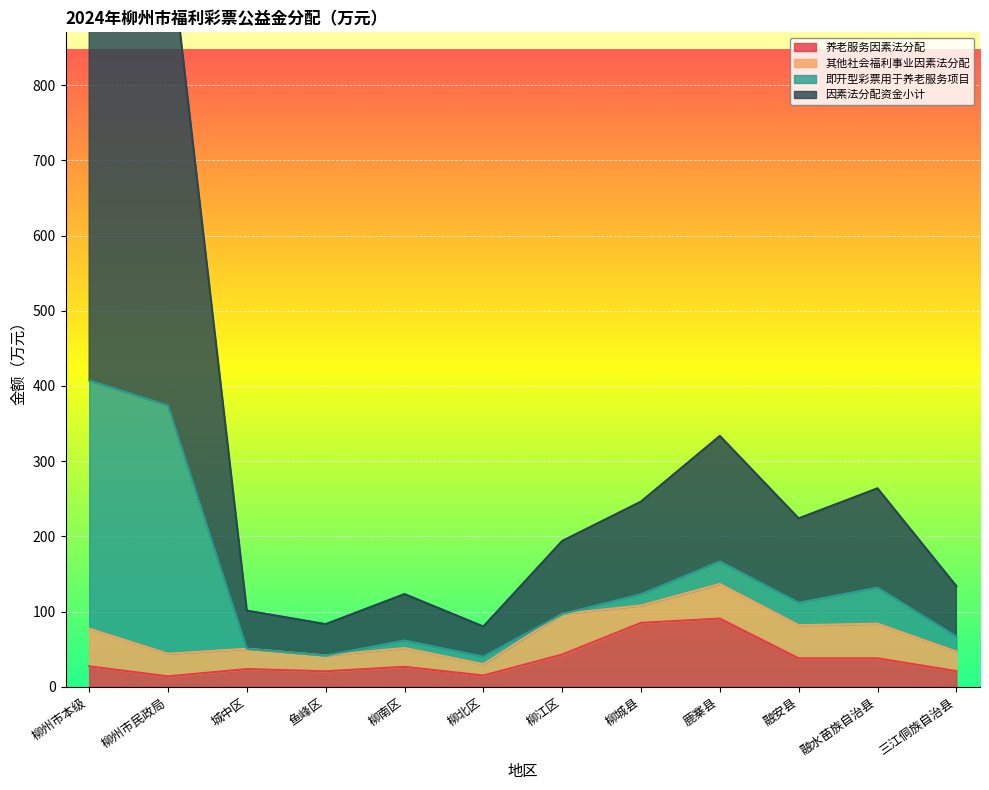

The 养老服务因素法分配 series shows 14.0 at 柳州市民政局. True or false?

True